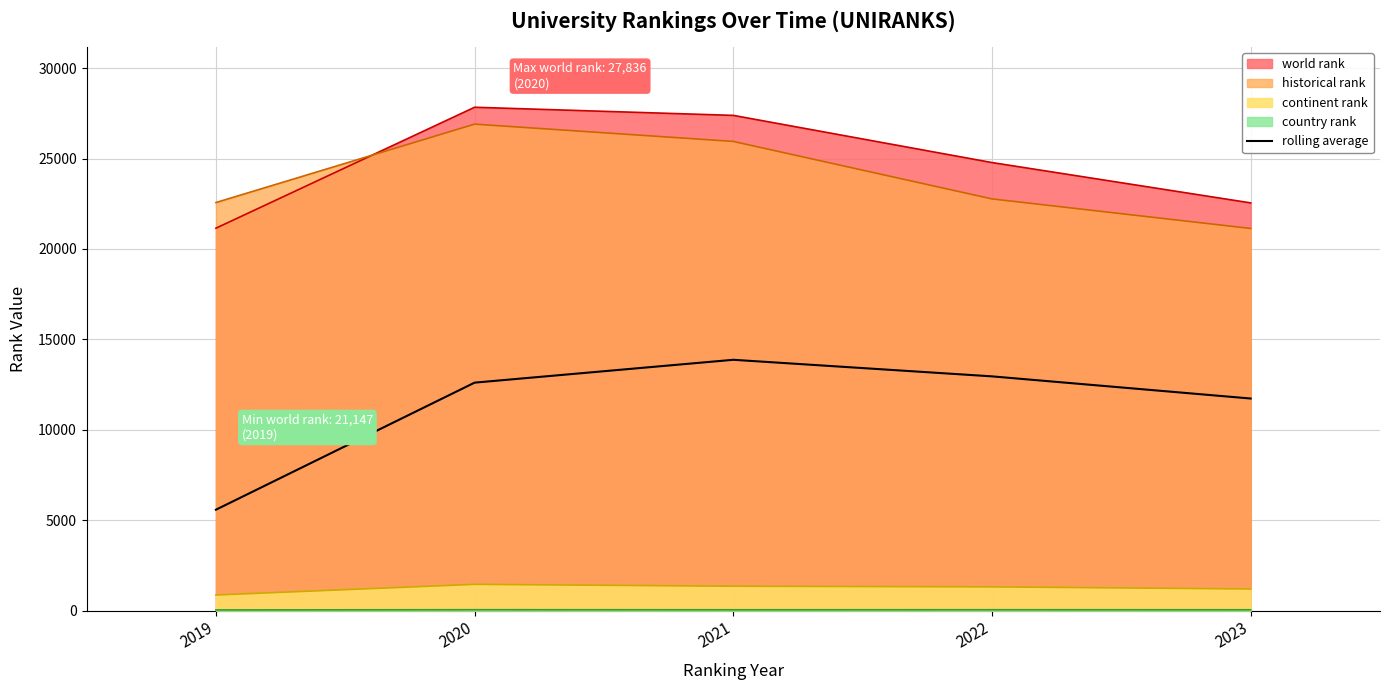

True or false: the data has more than 2 interior local peaks.

False